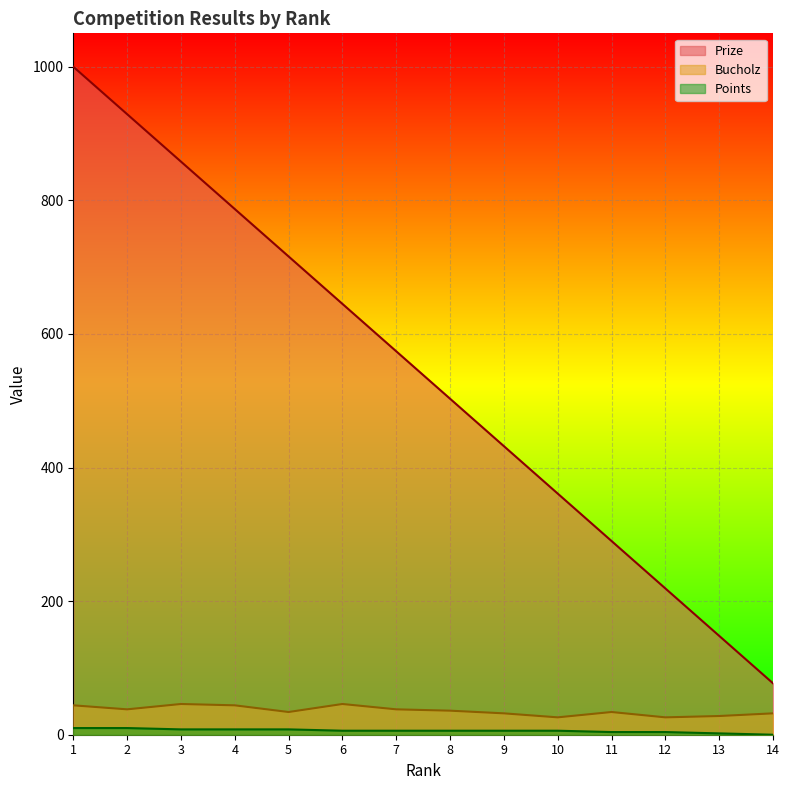

True or false: Points has a value of 6 at 8.

True